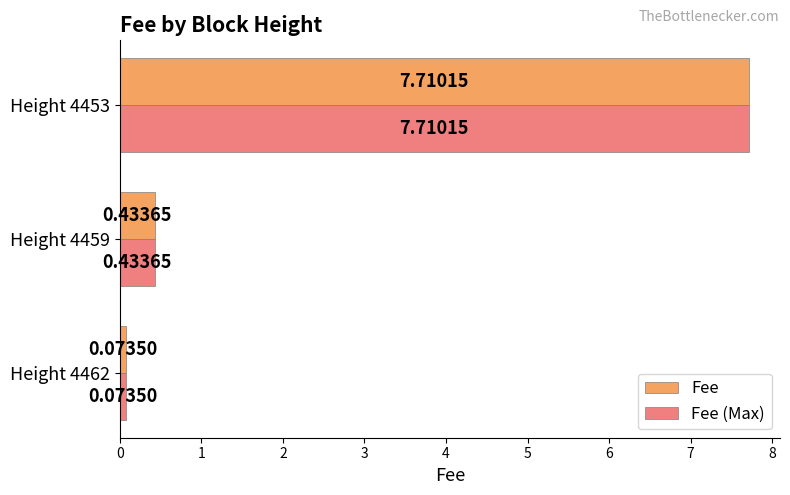

Rank the categories by Fee value from highest to lowest.

Height 4453, Height 4459, Height 4462